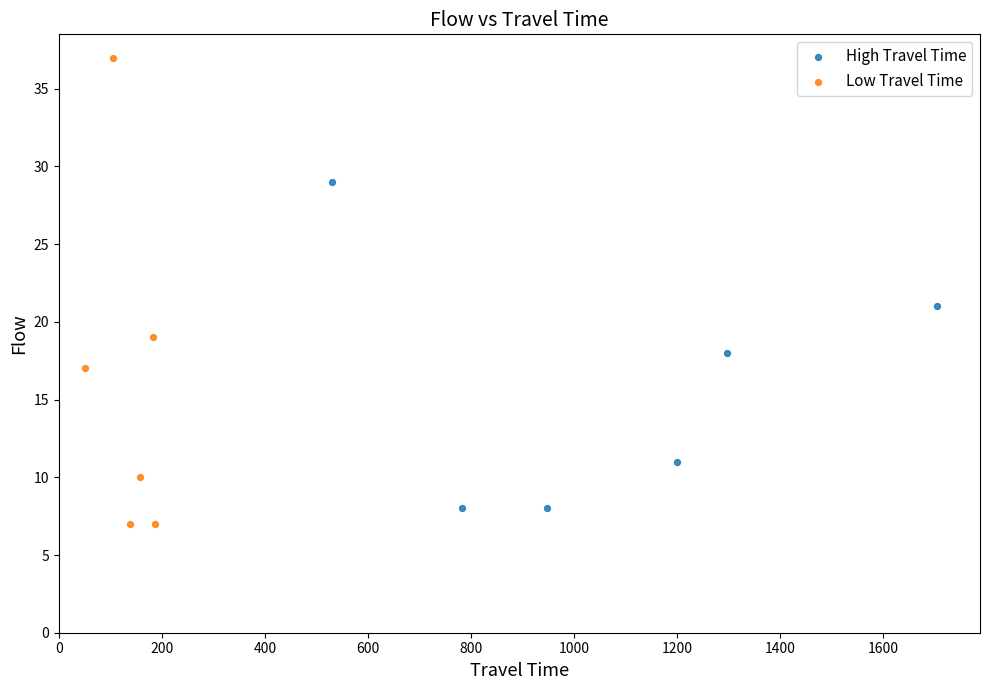

Which series contains the highest Y value?

Low Travel Time